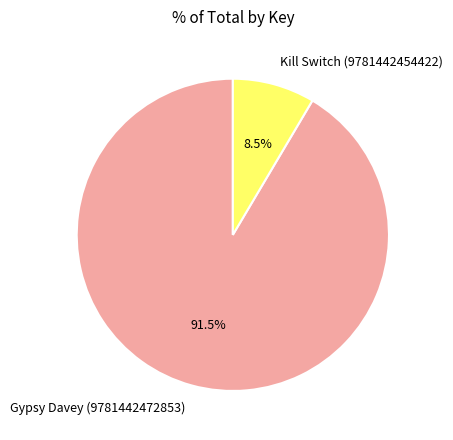

Count the number of slices in the pie.

2